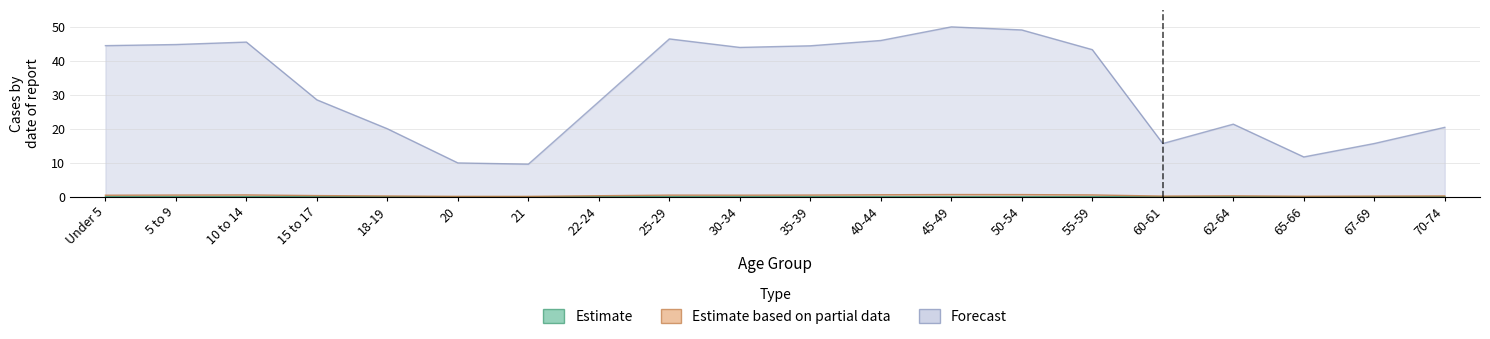

At which category does the chart reach its minimum across all series?

21